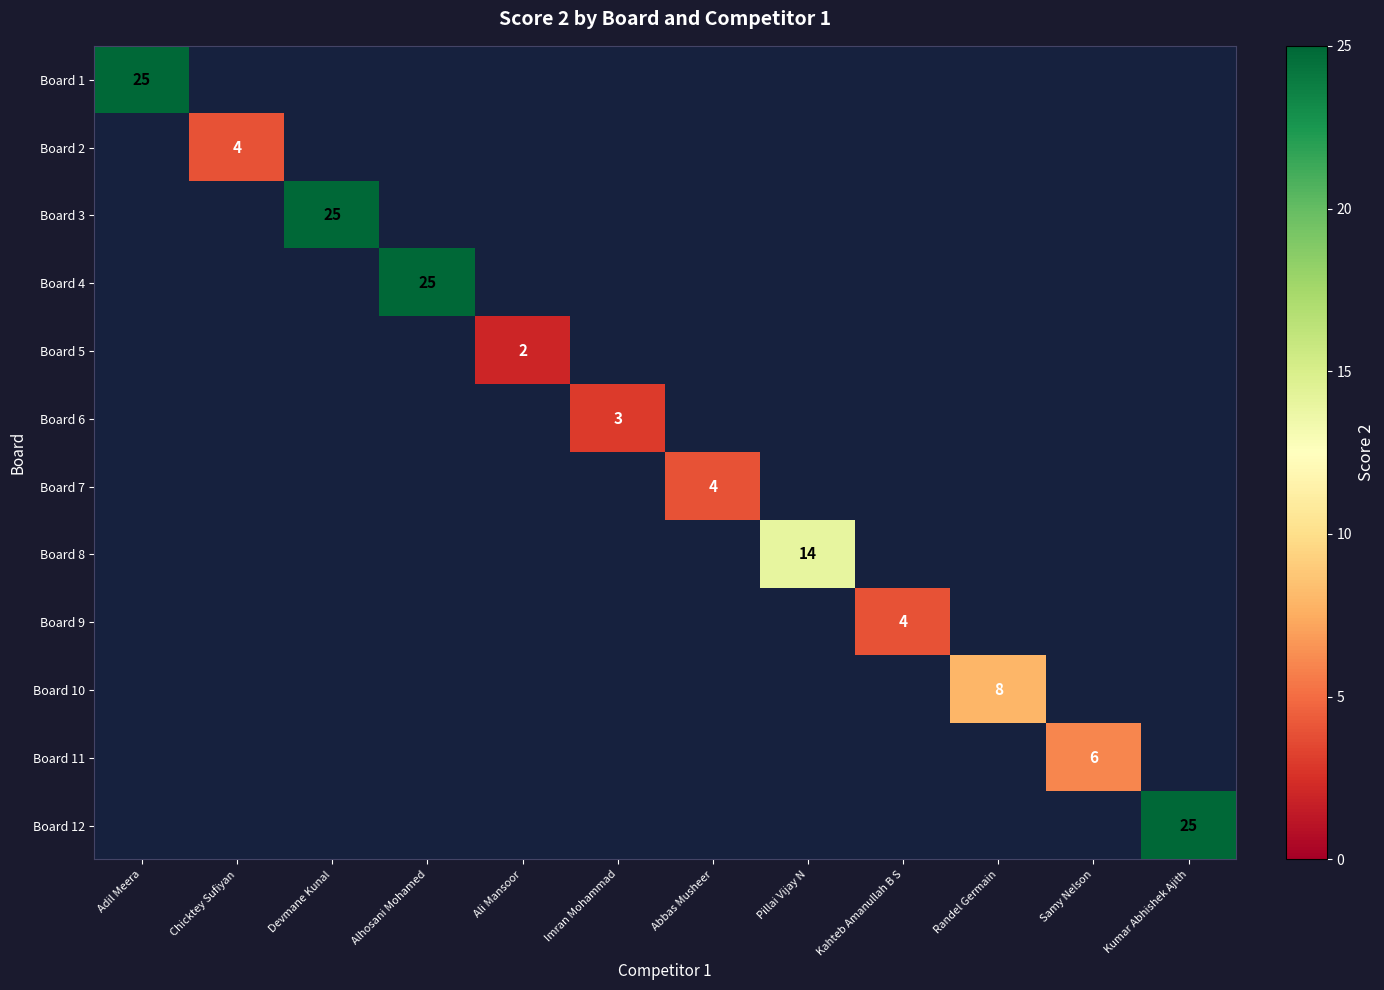

How many values in Board 10 are above zero?

1